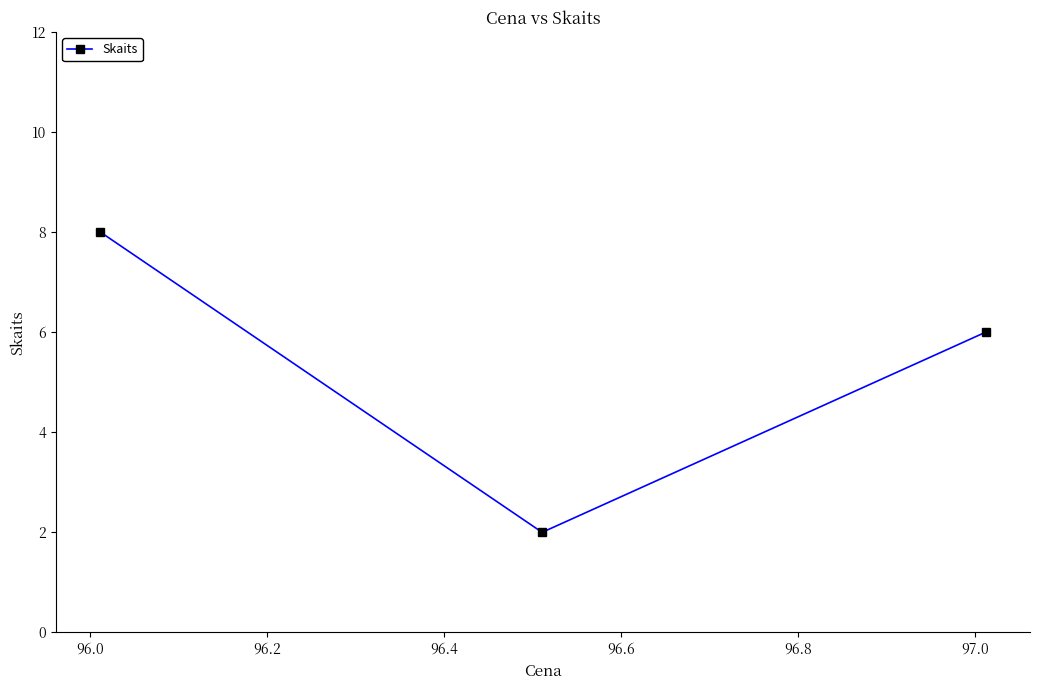

What is the maximum value shown in the chart?

8